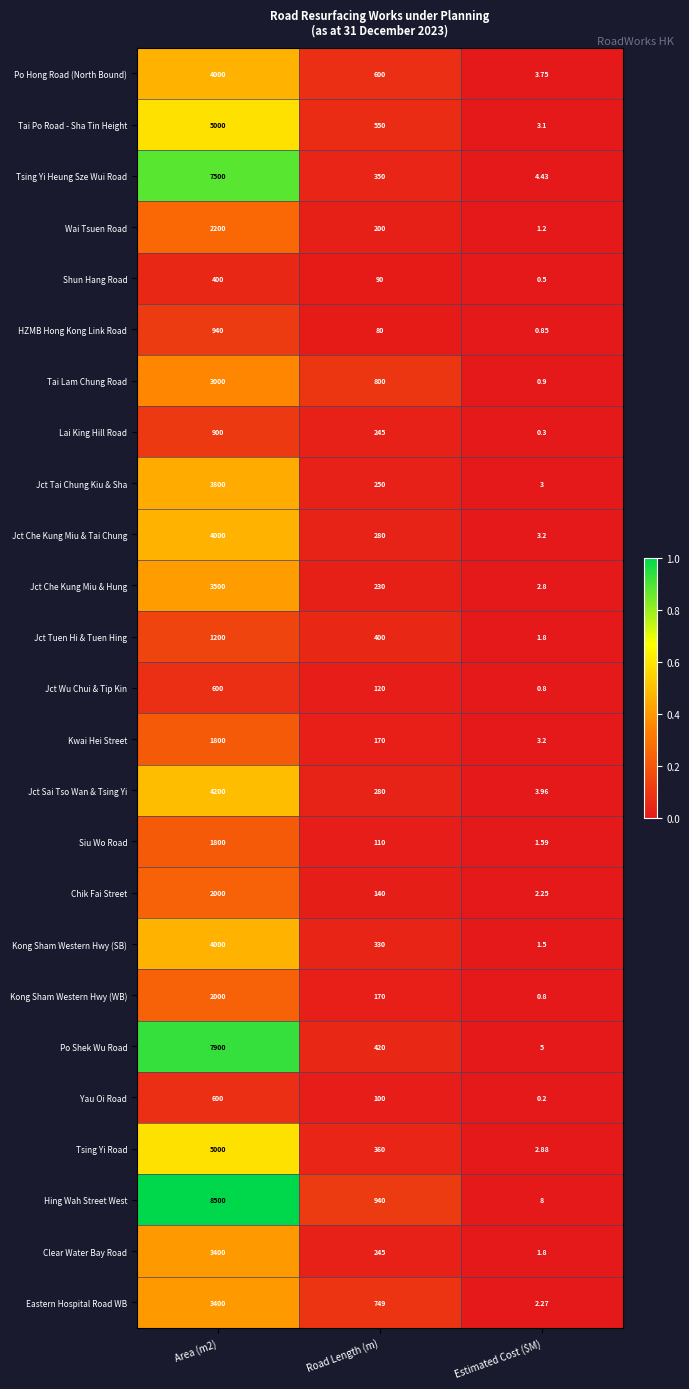

Which series has the largest range (max minus min)?

Hing Wah Street West